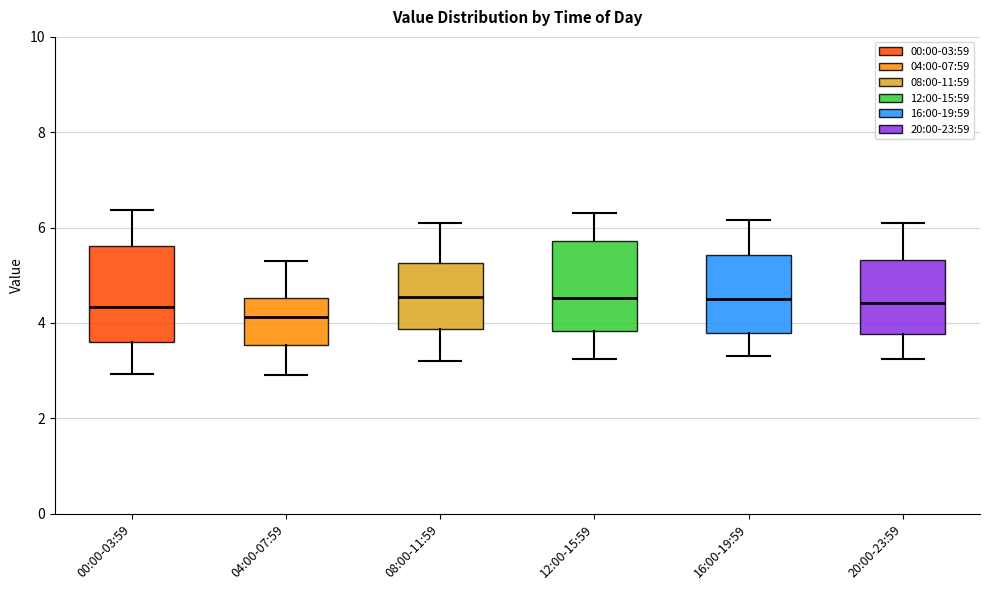

Reading left to right, read every box against the y-axis: the position of its median line, the range the box covers, and the ends of its whiskers. The values are not printed on the chart, so give them approximately, as read against the axis.

00:00-03:59: median 4.4, box 3.6 to 5.6, whiskers 3.0 to 6.4
04:00-07:59: median 4.2, box 3.6 to 4.6, whiskers 3.0 to 5.4
08:00-11:59: median 4.6, box 3.8 to 5.2, whiskers 3.2 to 6.2
12:00-15:59: median 4.6, box 3.8 to 5.8, whiskers 3.2 to 6.4
16:00-19:59: median 4.6, box 3.8 to 5.4, whiskers 3.4 to 6.2
20:00-23:59: median 4.4, box 3.8 to 5.4, whiskers 3.2 to 6.2